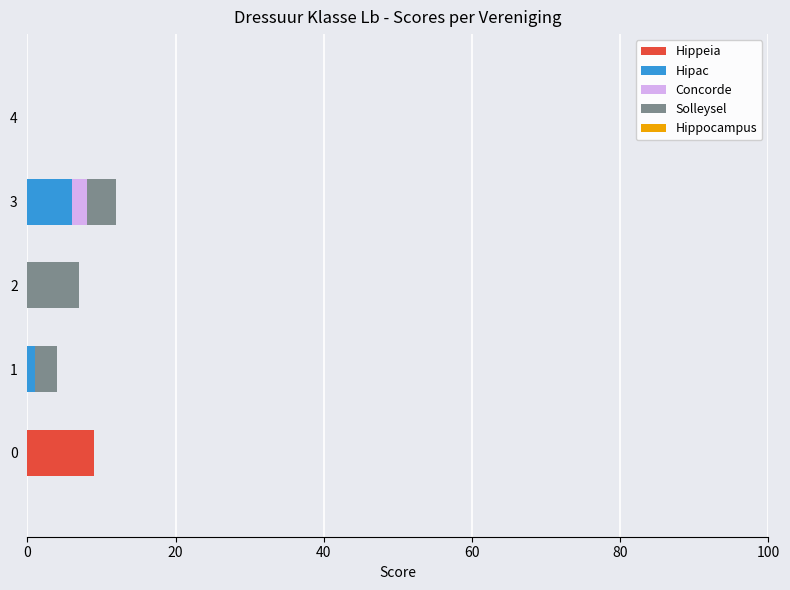

The value of Hippeia at 0 is 15. True or false?

False